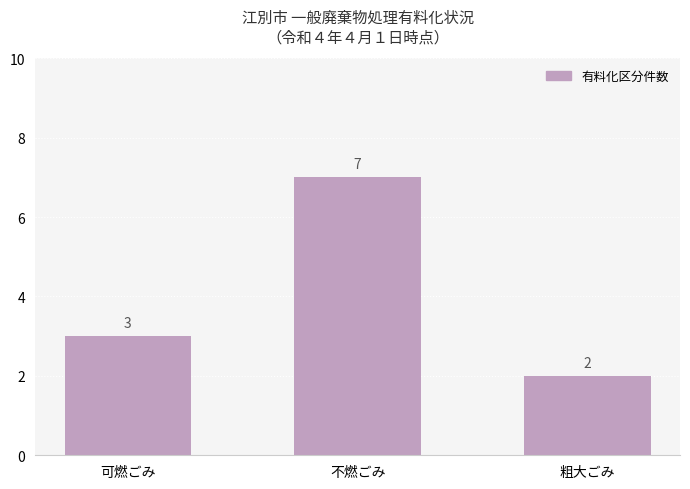

List the labels in order of value, largest first.

不燃ごみ, 可燃ごみ, 粗大ごみ